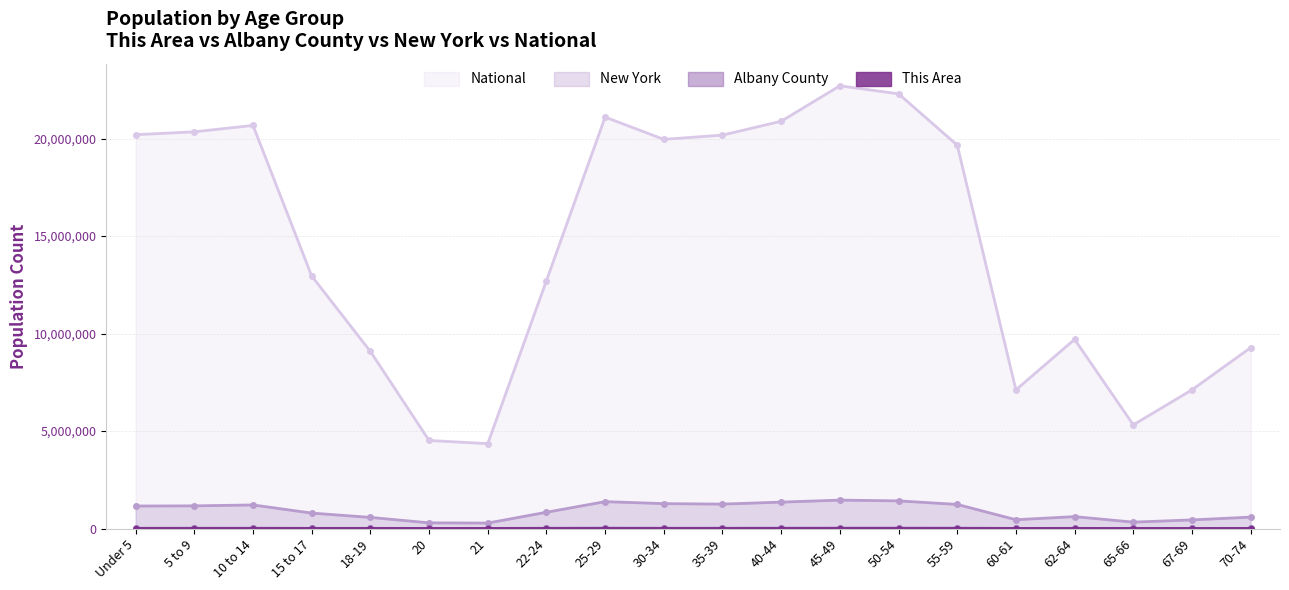

True or false: Albany County and This Area cross at least once.

False